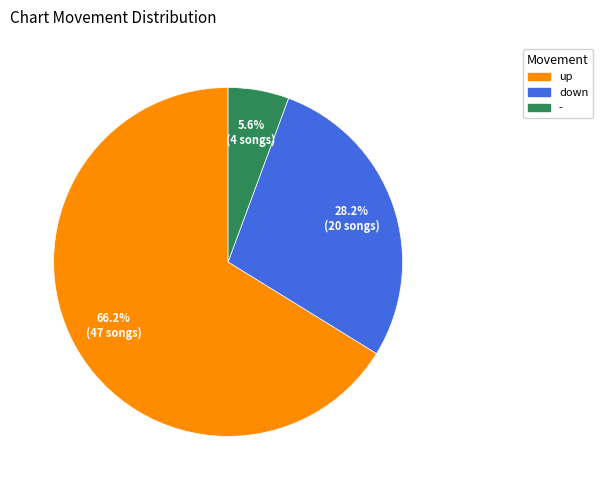

Which slice is the largest?

up